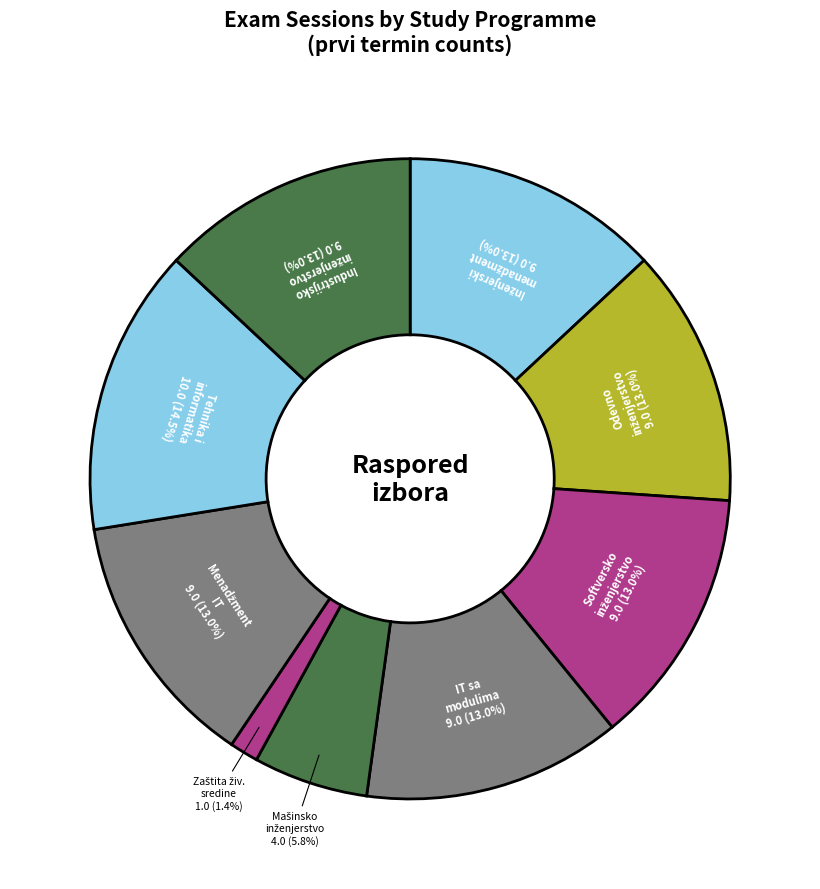

Count the number of slices in the pie.

9